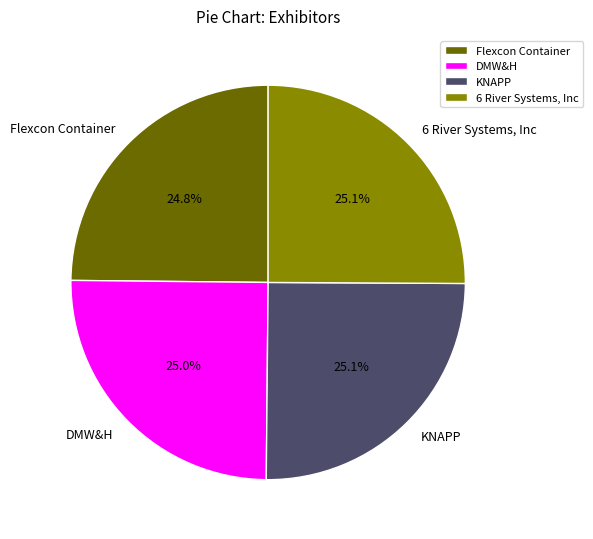

What percentage is the Flexcon Container slice, to the nearest percent?

25%